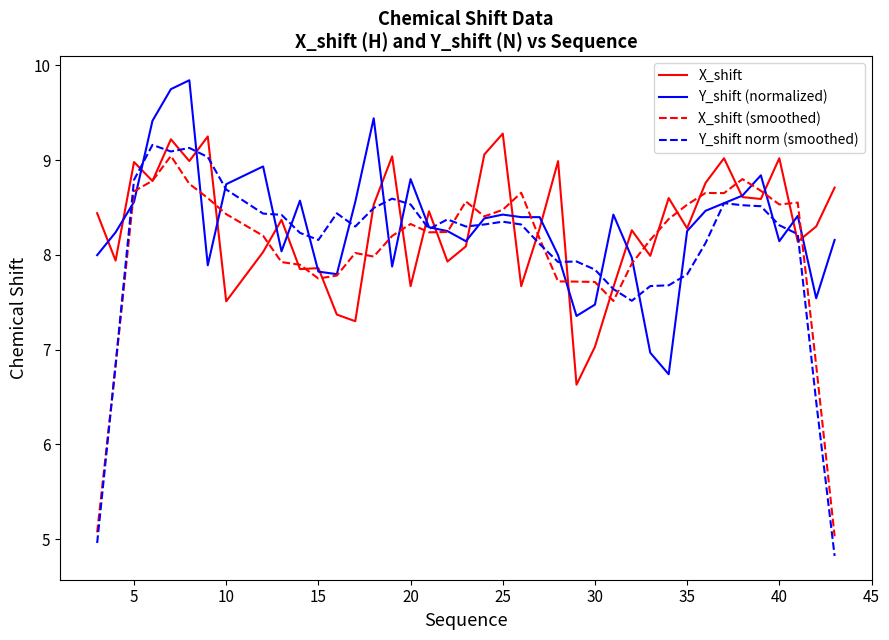

What is the greatest value displayed?

9.8